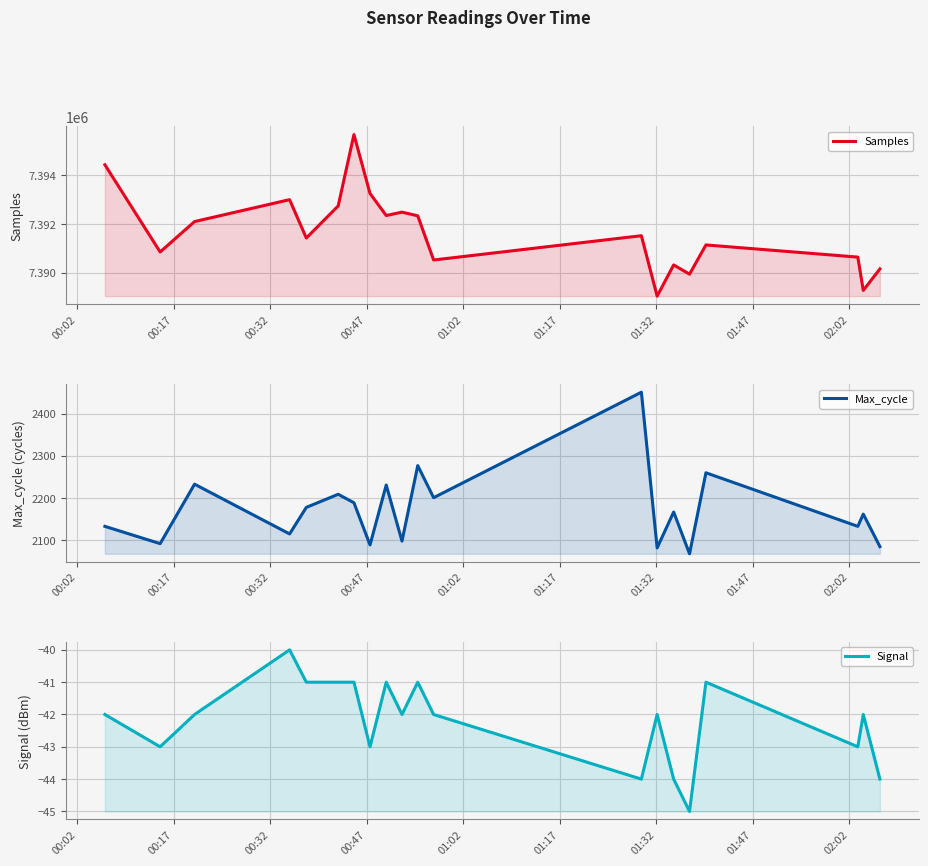

Which series has the widest spread of values?

Samples